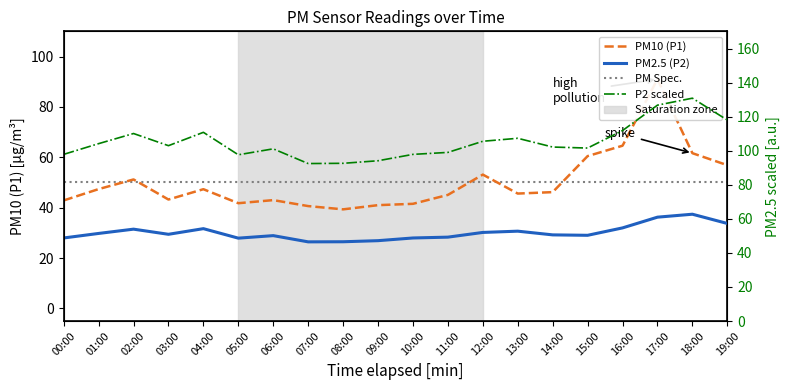

At which category does the chart reach its peak across all series?

17:00